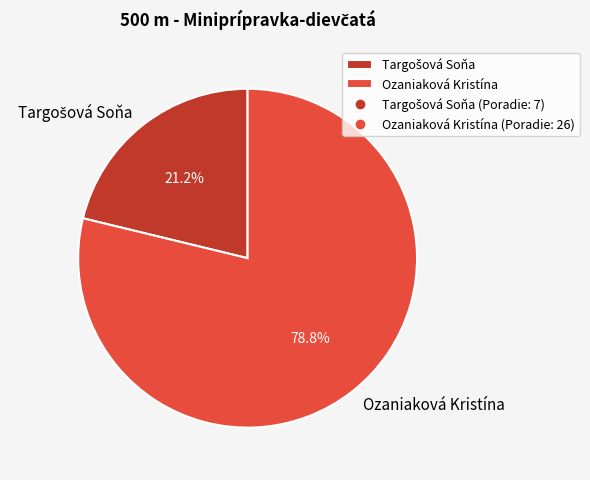

How much of the chart is everything except Ozaniaková Kristína?

21.2%